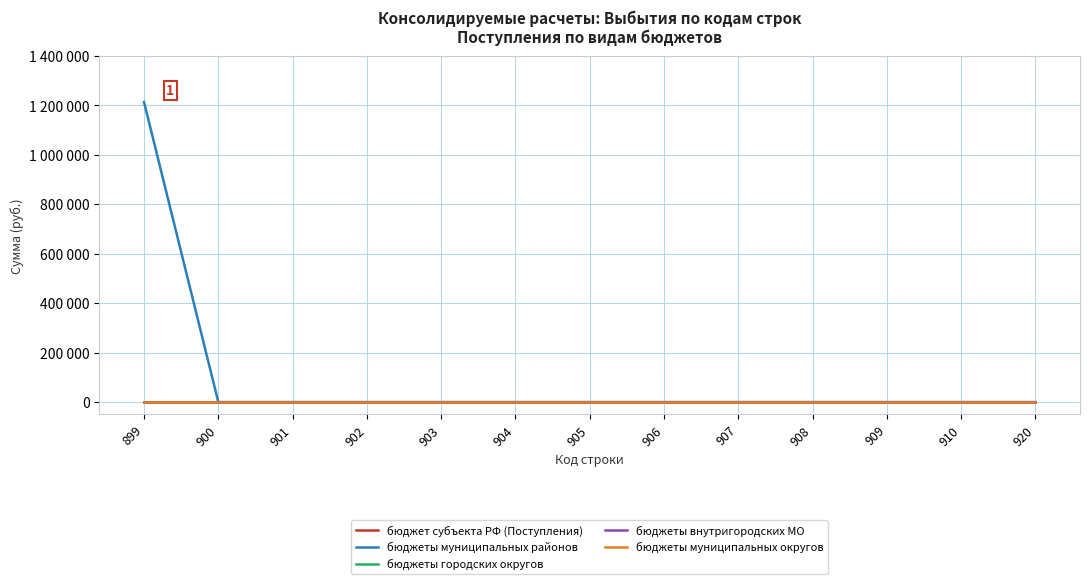

Does the chart have visible grid lines?

Yes